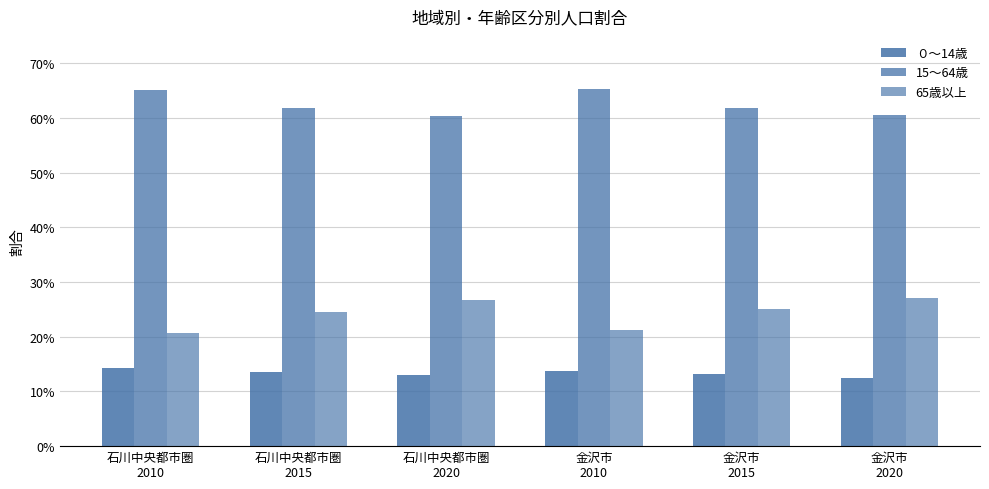

List the series in order of their overall mean, lowest first.

０～14歳, 65歳以上, 15～64歳